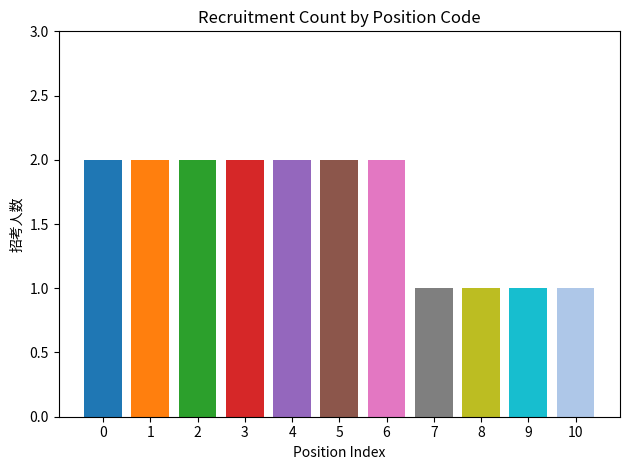

Reading left to right, transcribe all the data shown in this chart.

300110180001=2	300110181001=2	300110184001=2	300110184002=2	300110185003=2	300110188006=2	400110112005=2	400110112006=1	400110112026=1	400110112027=1	400149005001=1